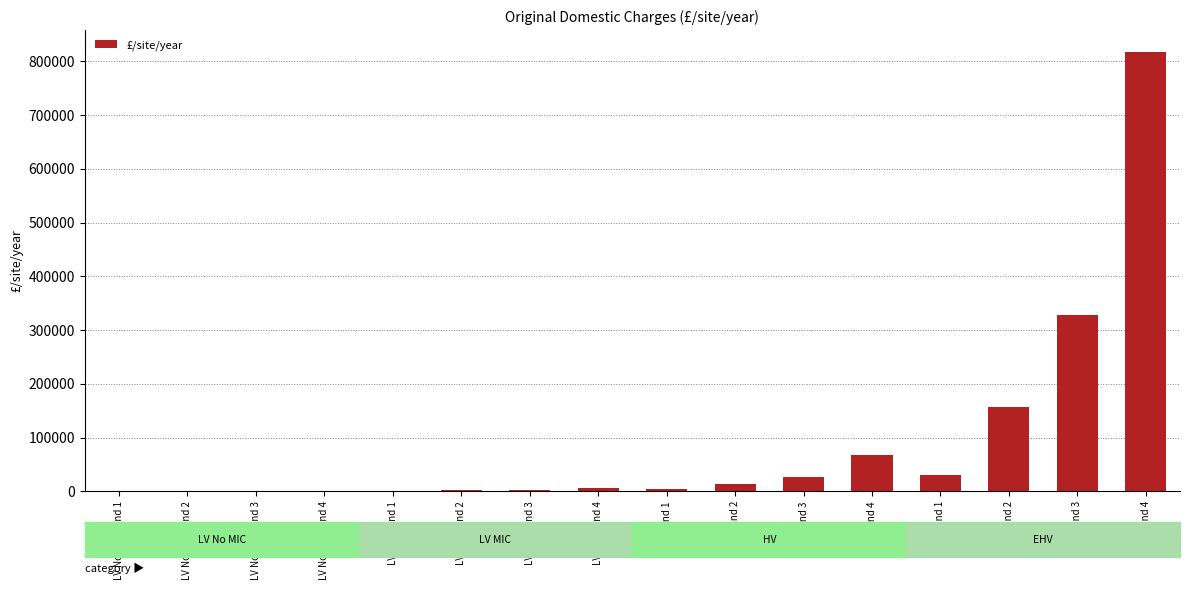

The value at EHV Band 4 is 1144762. True or false?

False